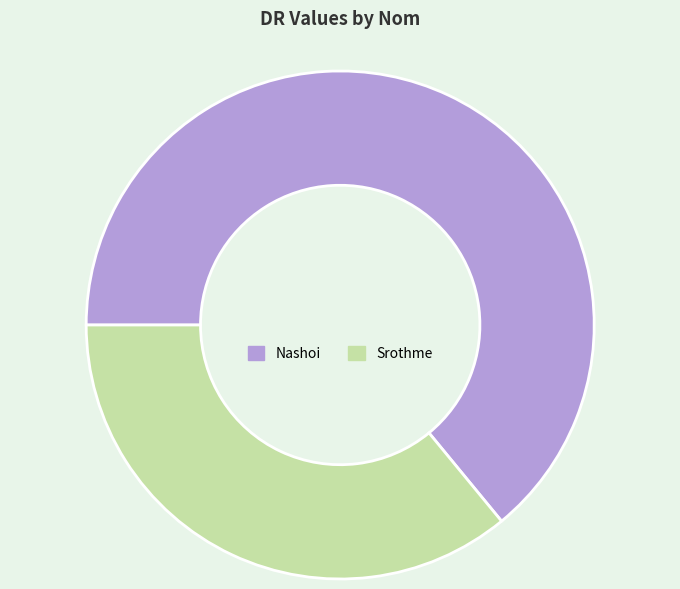

Do Srothme and Nashoi together represent more than half of the pie?

Yes